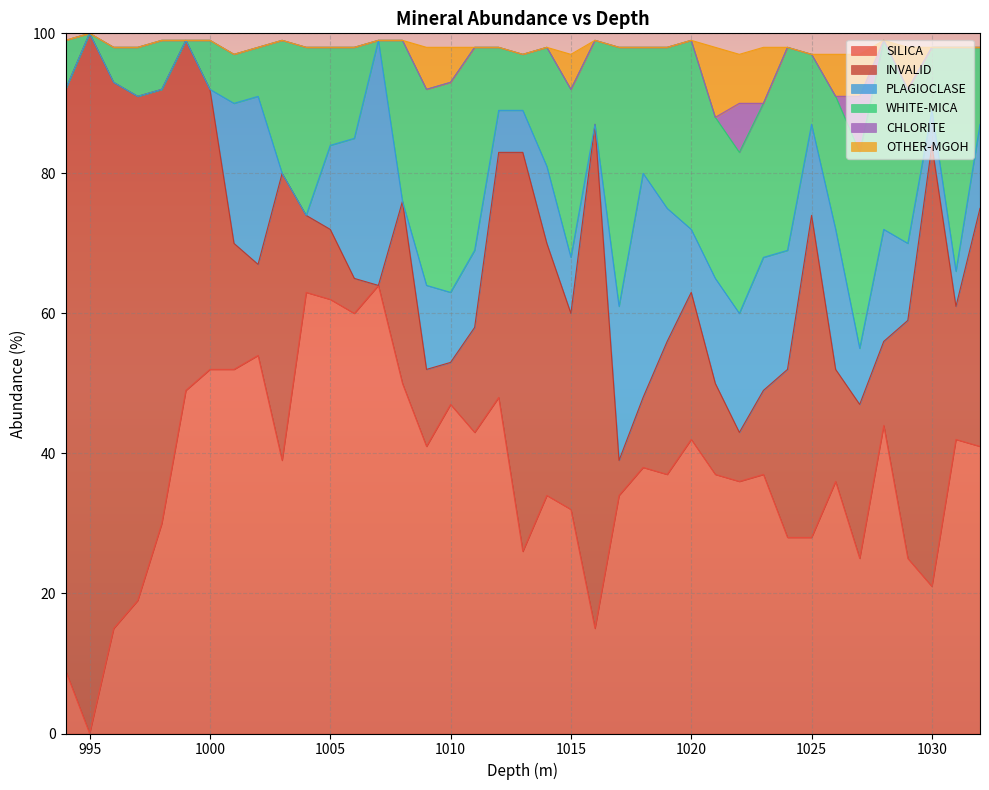

Reading right to left, list all the values displayed in this chart.

SILICA: 1032=41	1031=42	1030=21	1029=25	1028=44	1027=25	1026=36	1025=28	1024=28	1023=37	1022=36	1021=37	1020=42	1019=37	1018=38	1017=34	1016=15	1015=32	1014=34	1013=26	1012=48	1011=43	1010=47	1009=41	1008=50	1007=64	1006=60	1005=62	1004=63	1003=39	1002=54	1001=52	1000=52	999=49	998=30	997=19	996=15	995=0	994=9
INVALID: 1032=34	1031=19	1030=63	1029=34	1028=12	1027=22	1026=16	1025=46	1024=24	1023=12	1022=7	1021=13	1020=21	1019=19	1018=10	1017=5	1016=72	1015=28	1014=36	1013=57	1012=35	1011=15	1010=6	1009=11	1008=26	1007=0	1006=5	1005=10	1004=11	1003=41	1002=13	1001=18	1000=40	999=50	998=62	997=72	996=78	995=100	994=83
PLAGIOCLASE: 1032=12	1031=5	1030=5	1029=11	1028=16	1027=8	1026=20	1025=13	1024=17	1023=19	1022=17	1021=15	1020=9	1019=19	1018=32	1017=22	1016=0	1015=8	1014=11	1013=6	1012=6	1011=11	1010=10	1009=12	1008=0	1007=35	1006=20	1005=12	1004=0	1003=0	1002=24	1001=20	1000=0	999=0	998=0	997=0	996=0	995=0	994=0
WHITE-MICA: 1032=11	1031=32	1030=9	1029=22	1028=27	1027=28	1026=19	1025=10	1024=29	1023=22	1022=23	1021=23	1020=27	1019=23	1018=18	1017=37	1016=12	1015=24	1014=17	1013=8	1012=9	1011=29	1010=30	1009=28	1008=23	1007=0	1006=13	1005=14	1004=24	1003=19	1002=7	1001=7	1000=7	999=0	998=7	997=7	996=5	995=0	994=7
CHLORITE: 1032=0	1031=0	1030=0	1029=0	1028=0	1027=8	1026=0	1025=0	1024=0	1023=0	1022=7	1021=0	1020=0	1019=0	1018=0	1017=0	1016=0	1015=0	1014=0	1013=0	1012=0	1011=0	1010=0	1009=0	1008=0	1007=0	1006=0	1005=0	1004=0	1003=0	1002=0	1001=0	1000=0	999=0	998=0	997=0	996=0	995=0	994=0
OTHER-MGOH: 1032=0	1031=0	1030=0	1029=6	1028=0	1027=6	1026=6	1025=0	1024=0	1023=8	1022=7	1021=10	1020=0	1019=0	1018=0	1017=0	1016=0	1015=5	1014=0	1013=0	1012=0	1011=0	1010=5	1009=6	1008=0	1007=0	1006=0	1005=0	1004=0	1003=0	1002=0	1001=0	1000=0	999=0	998=0	997=0	996=0	995=0	994=0